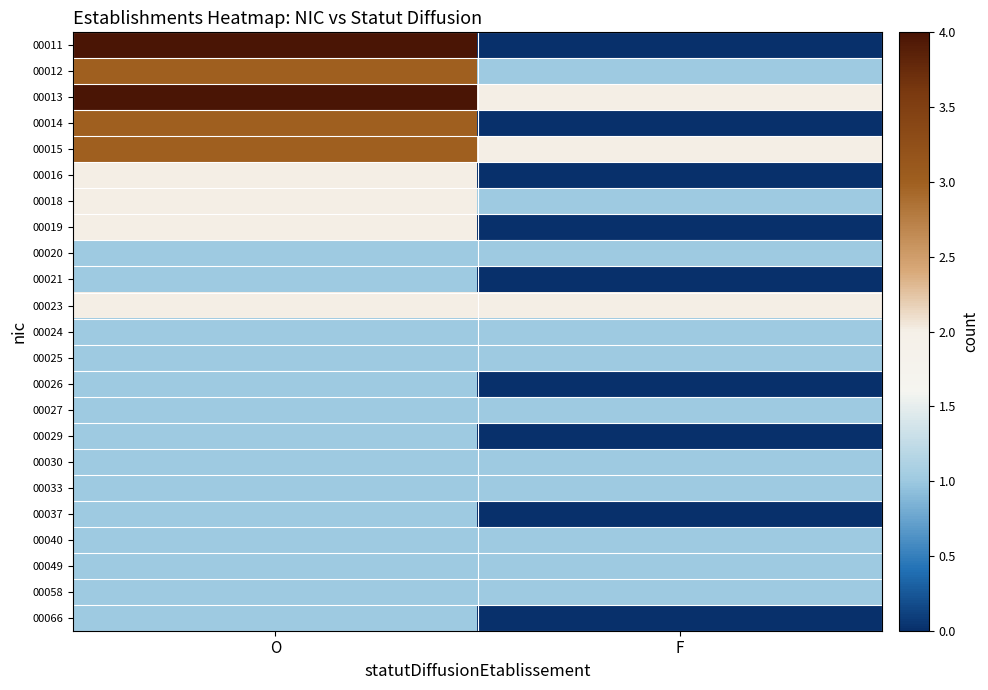

Reading left to right, what are all the values shown in this chart?

00011: O=4	F=0
00012: O=3	F=1
00013: O=4	F=2
00014: O=3	F=0
00015: O=3	F=2
00016: O=2	F=0
00018: O=2	F=1
00019: O=2	F=0
00020: O=1	F=1
00021: O=1	F=0
00023: O=2	F=2
00024: O=1	F=1
00025: O=1	F=1
00026: O=1	F=0
00027: O=1	F=1
00029: O=1	F=0
00030: O=1	F=1
00033: O=1	F=1
00037: O=1	F=0
00040: O=1	F=1
00049: O=1	F=1
00058: O=1	F=1
00066: O=1	F=0